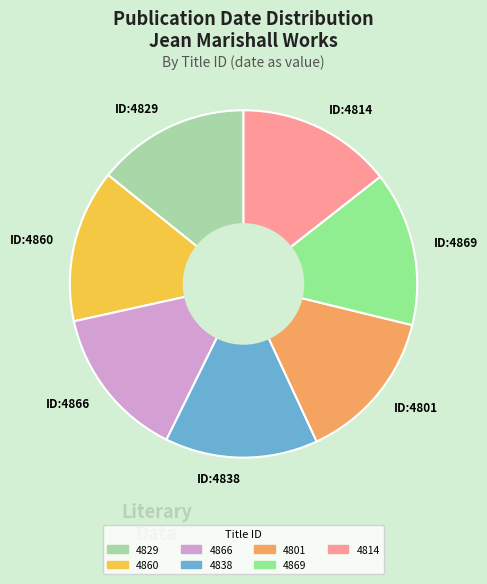

Is there any slice that represents more than half of the pie?

No